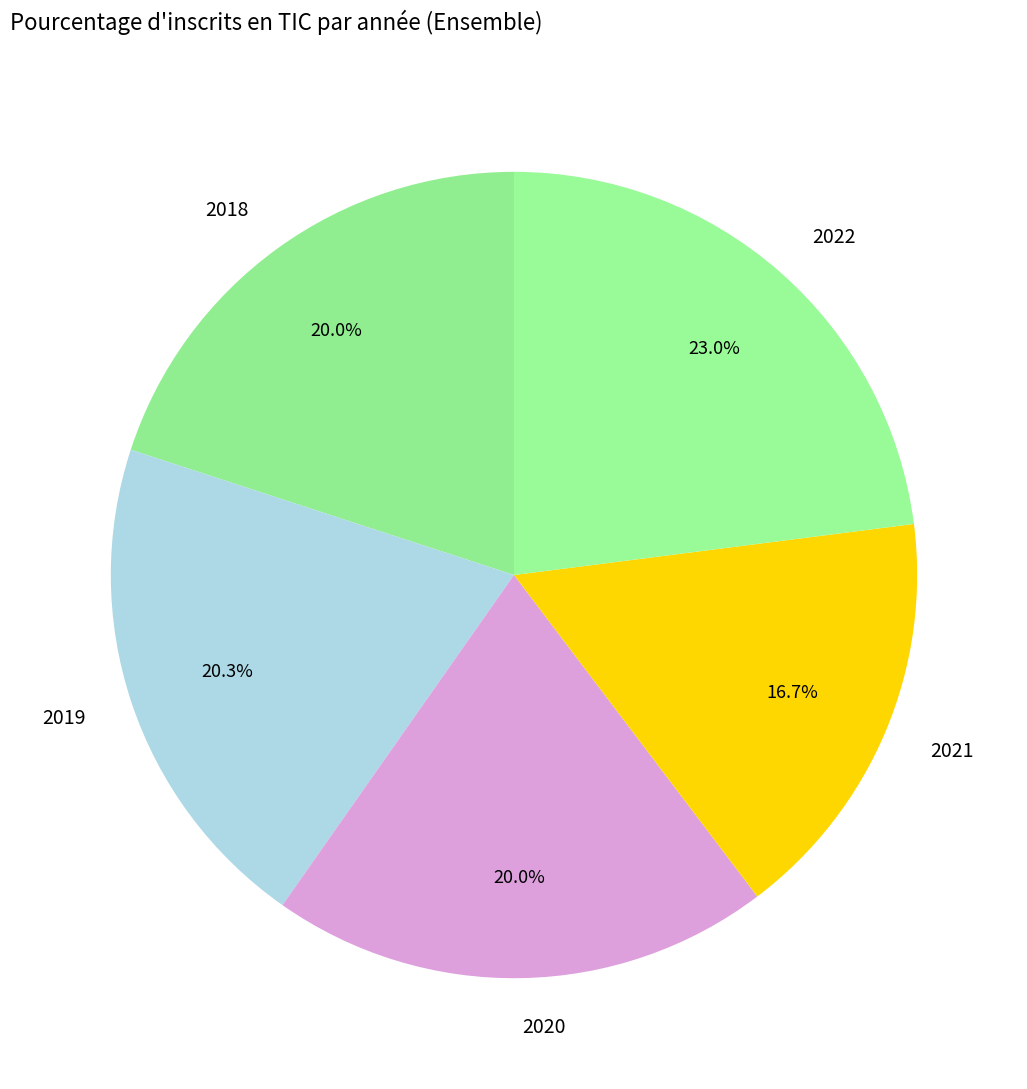

Is there any slice that represents more than half of the pie?

No